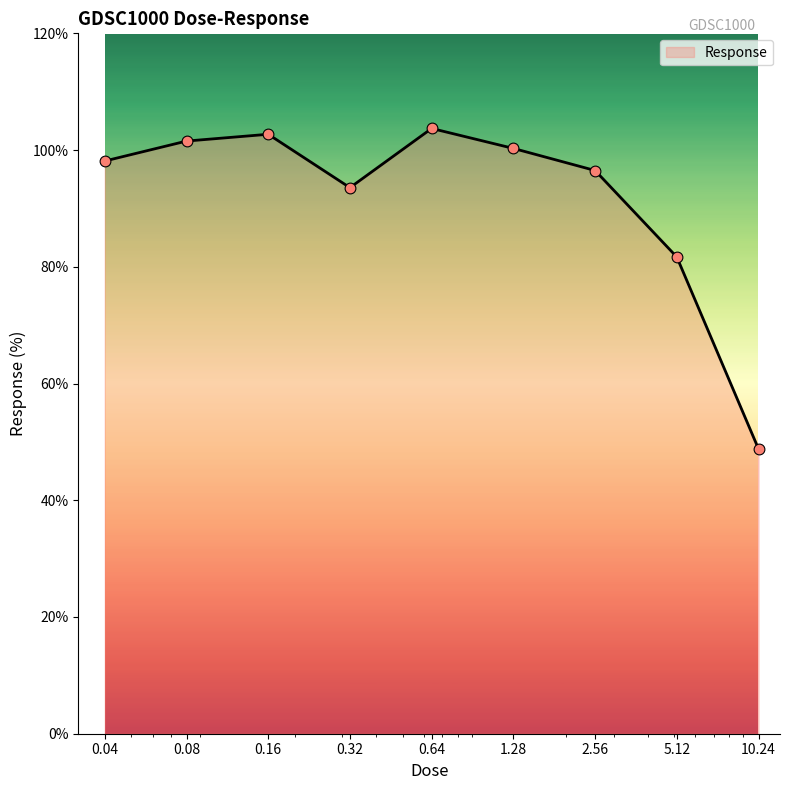

What is the difference between the maximum and minimum values?

54.9